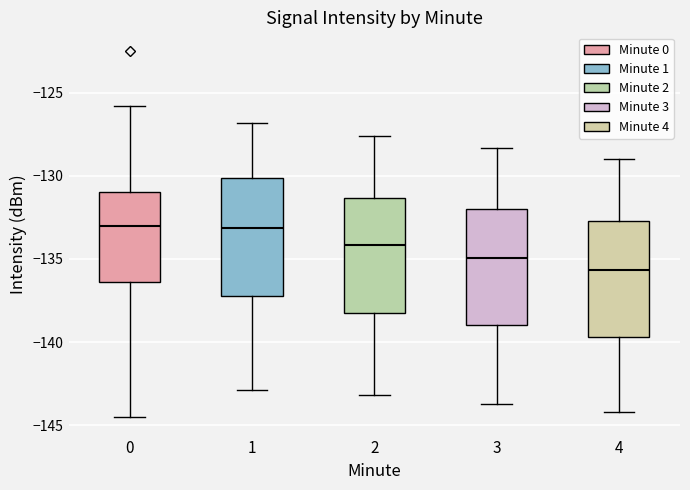

Which box's median line is the lowest?

4